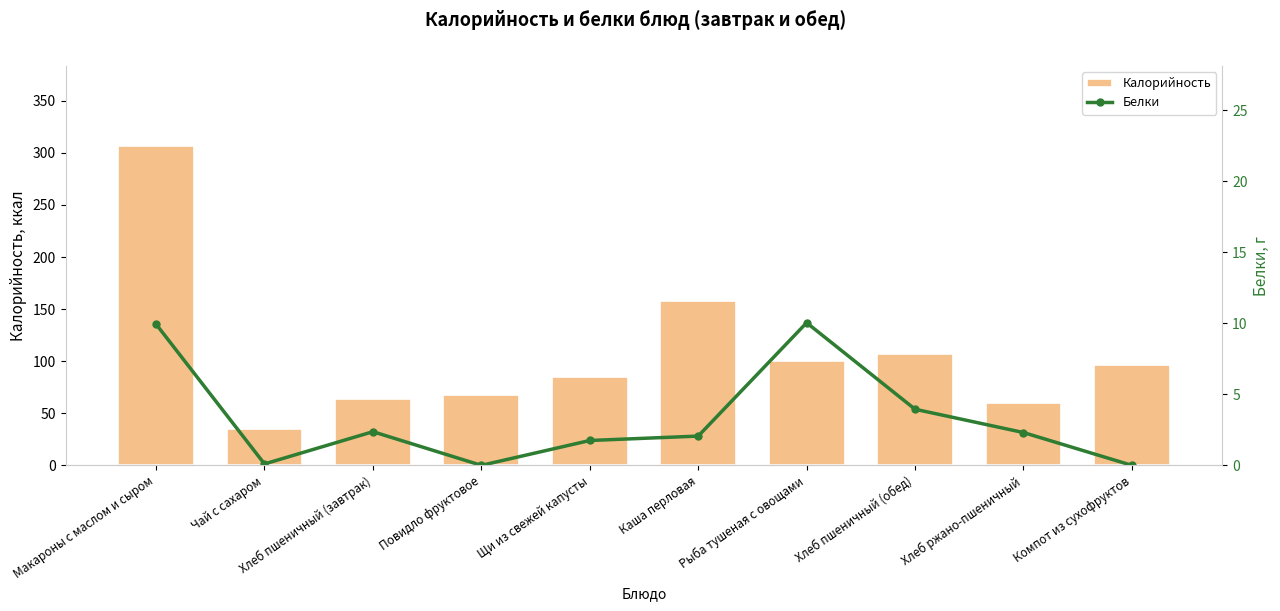

Rank the categories by Калорийность value from lowest to highest.

Чай с сахаром, Хлеб ржано-пшеничный, Хлеб пшеничный (завтрак), Повидло фруктовое, Щи из свежей капусты, Компот из сухофруктов, Рыба тушеная с овощами, Хлеб пшеничный (обед), Каша перловая, Макароны с маслом и сыром